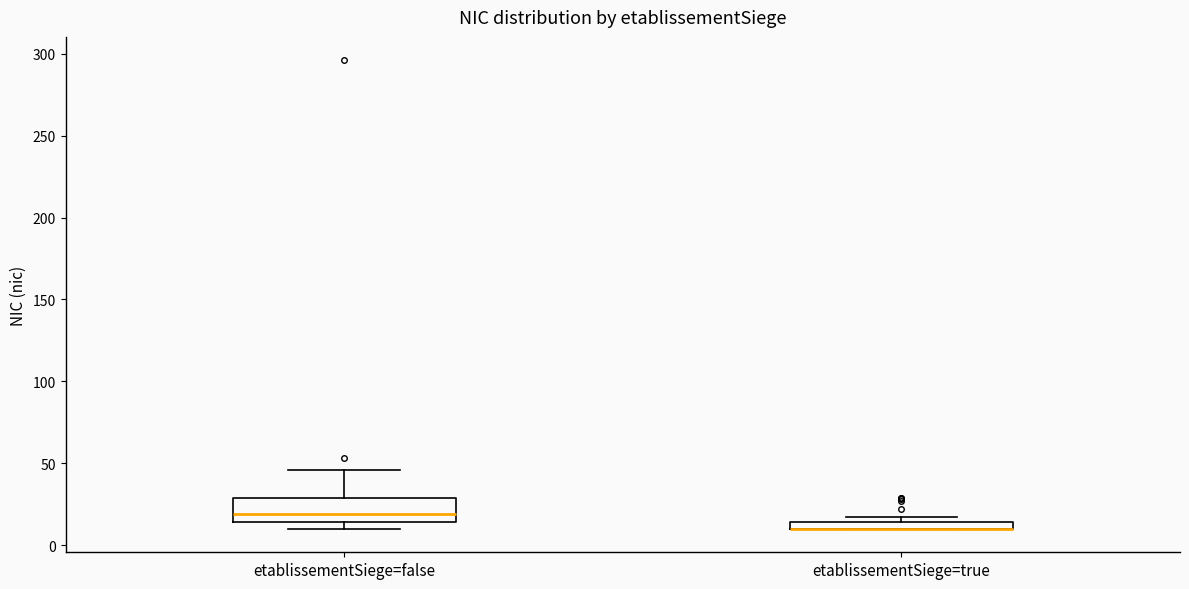

Comparing the boxes themselves (not the whiskers), which one is the tallest?

etablissementSiege=false